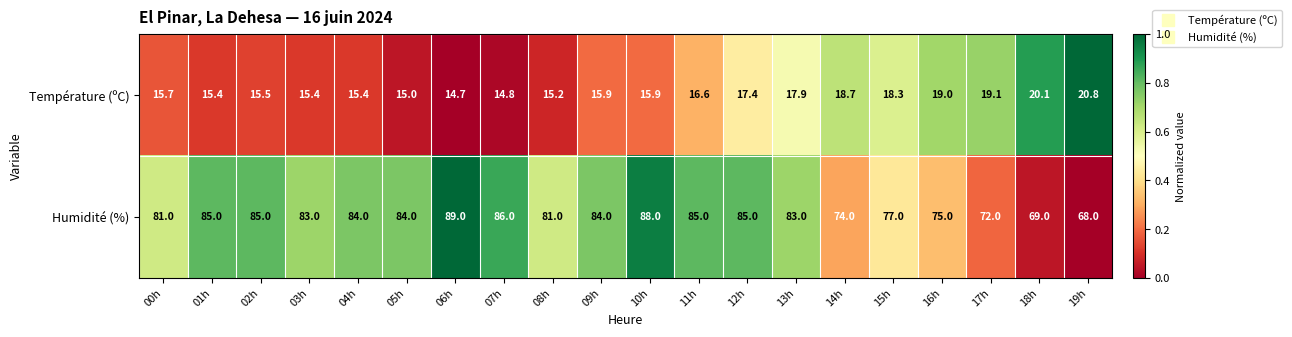

Is the value of Température (ºC) at 00h greater than the value of Humidité (%) at 09h?

No